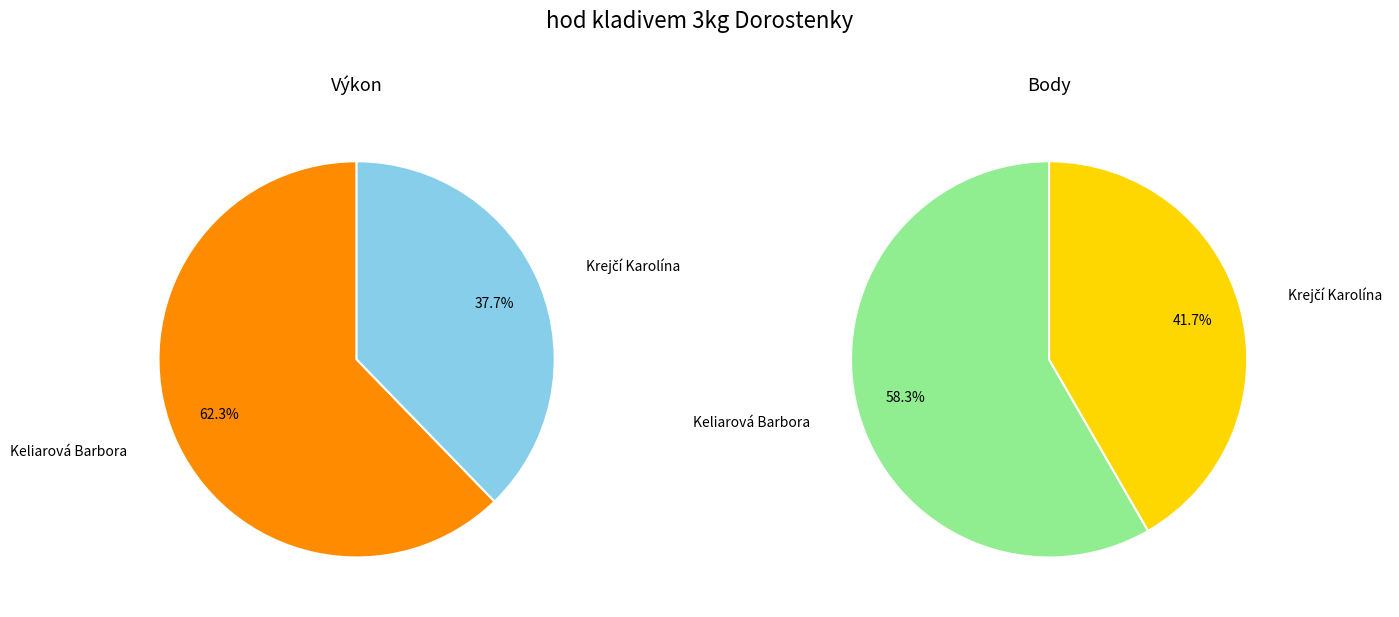

To the nearest percent, what is the difference between the Krejčí Karolína and Keliarová Barbora slice percentages?

25%